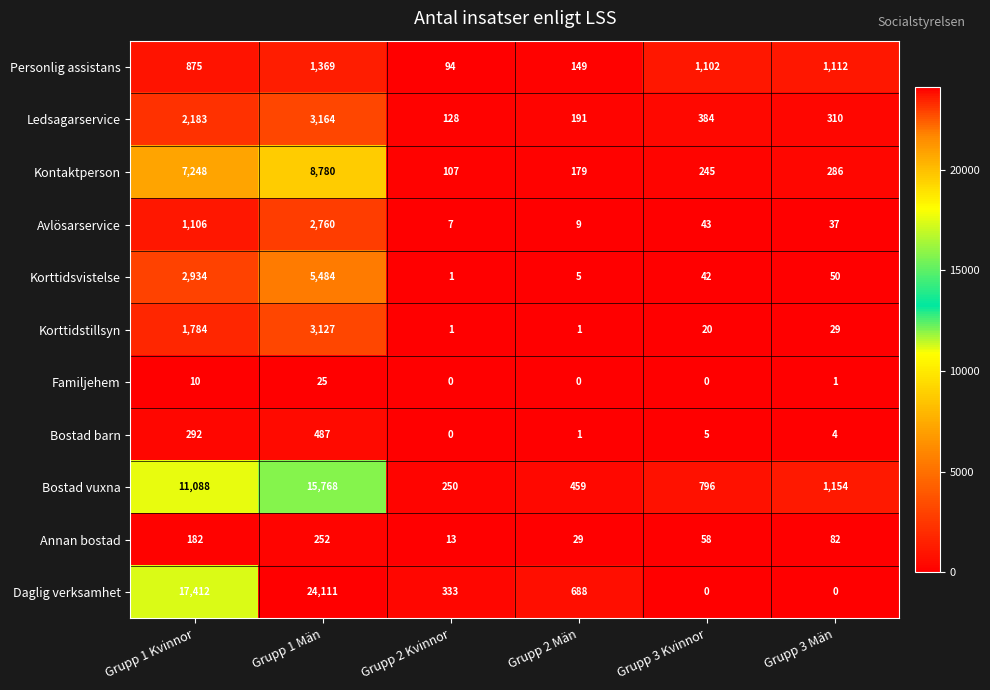

Count the number of categories in the chart.

6